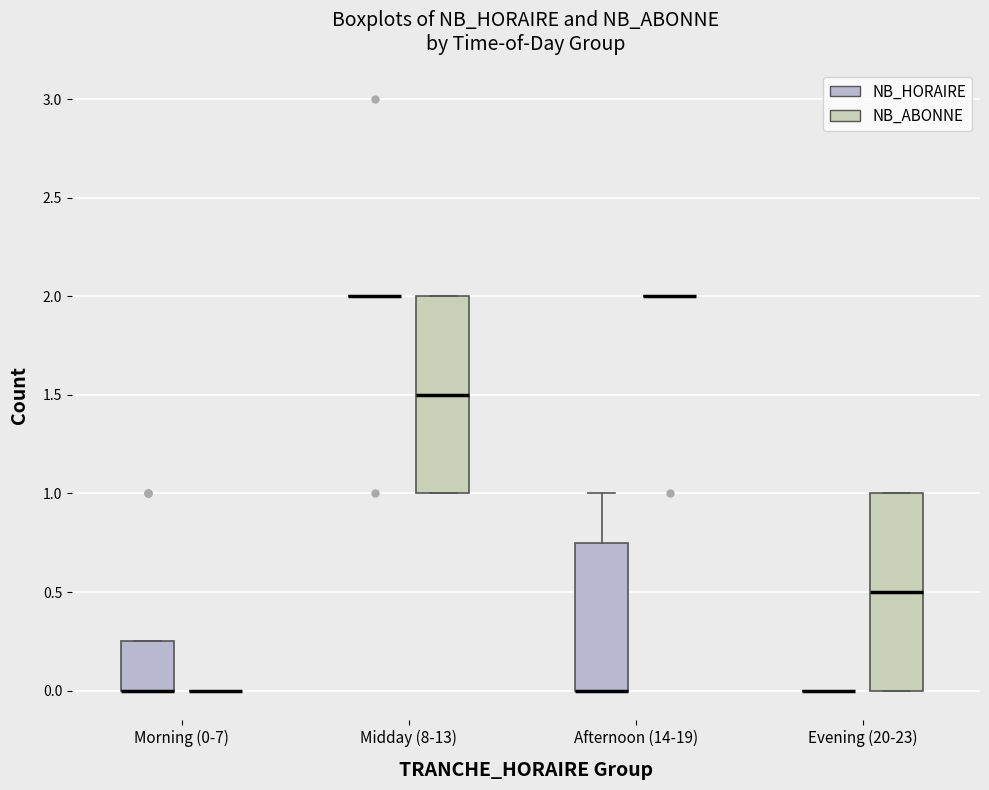

Reading left to right, read every box against the y-axis: the position of its median line, the range the box covers, and the ends of its whiskers. The values are not printed on the chart, so give them approximately, as read against the axis.

Morning (0-7) (NB_HORAIRE): median 0.00 (drawn on the box's lower edge), box 0.00 to 0.25, whiskers 0.00 to 0.25
Morning (0-7) (NB_ABONNE): box collapsed to a line at 0.00, whiskers 0.00 to 0.00
Midday (8-13) (NB_HORAIRE): box collapsed to a line at 2.00, whiskers 2.00 to 2.00
Midday (8-13) (NB_ABONNE): median 1.50, box 1.00 to 2.00, whiskers 1.00 to 2.00
Afternoon (14-19) (NB_HORAIRE): median 0.00 (drawn on the box's lower edge), box 0.00 to 0.75, whiskers 0.00 to 1.00
Afternoon (14-19) (NB_ABONNE): box collapsed to a line at 2.00, whiskers 2.00 to 2.00
Evening (20-23) (NB_HORAIRE): box collapsed to a line at 0.00, whiskers 0.00 to 0.00
Evening (20-23) (NB_ABONNE): median 0.50, box 0.00 to 1.00, whiskers 0.00 to 1.00